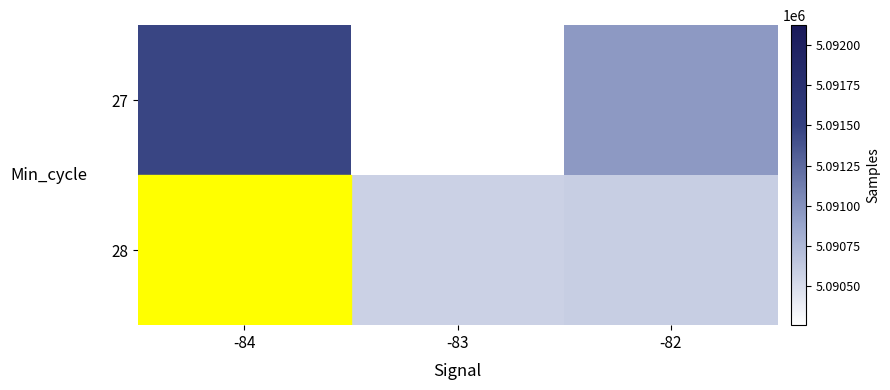

At which label is 27 closest to 5090861?

-82